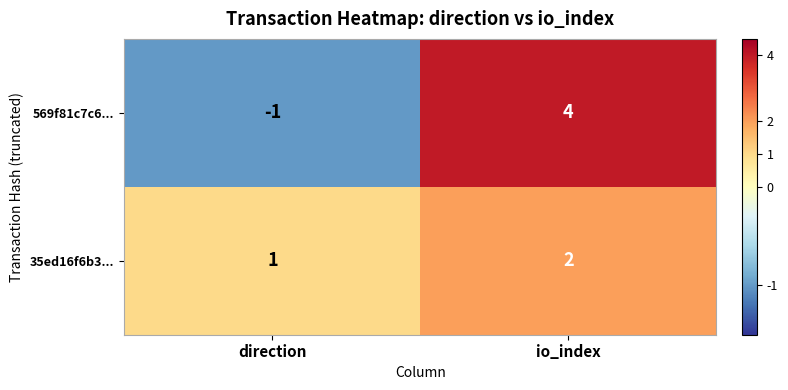

Between direction and io_index, which series saw the biggest shift?

569f81c7c6...